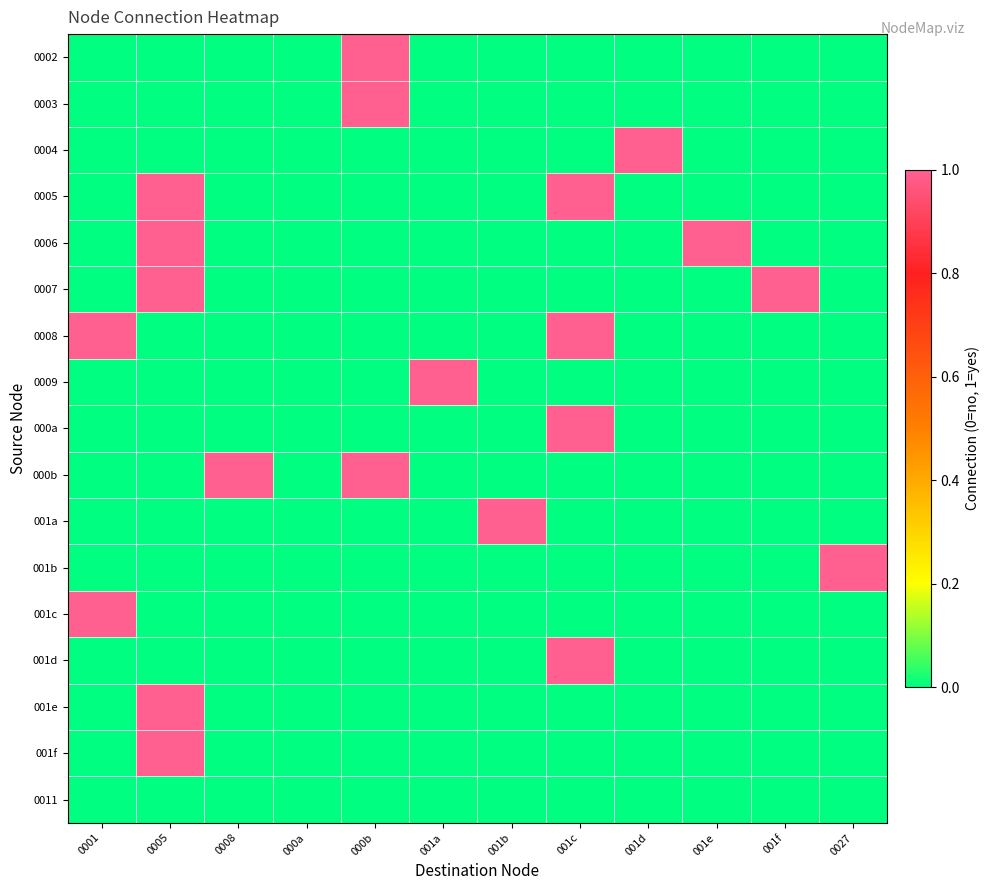

Reading left to right, what are all the values shown in this chart?

0002: 0001=0	0005=0	0008=0	000a=0	000b=1	001a=0	001b=0	001c=0	001d=0	001e=0	001f=0	0027=0
0003: 0001=0	0005=0	0008=0	000a=0	000b=1	001a=0	001b=0	001c=0	001d=0	001e=0	001f=0	0027=0
0004: 0001=0	0005=0	0008=0	000a=0	000b=0	001a=0	001b=0	001c=0	001d=1	001e=0	001f=0	0027=0
0005: 0001=0	0005=1	0008=0	000a=0	000b=0	001a=0	001b=0	001c=1	001d=0	001e=0	001f=0	0027=0
0006: 0001=0	0005=1	0008=0	000a=0	000b=0	001a=0	001b=0	001c=0	001d=0	001e=1	001f=0	0027=0
0007: 0001=0	0005=1	0008=0	000a=0	000b=0	001a=0	001b=0	001c=0	001d=0	001e=0	001f=1	0027=0
0008: 0001=1	0005=0	0008=0	000a=0	000b=0	001a=0	001b=0	001c=1	001d=0	001e=0	001f=0	0027=0
0009: 0001=0	0005=0	0008=0	000a=0	000b=0	001a=1	001b=0	001c=0	001d=0	001e=0	001f=0	0027=0
000a: 0001=0	0005=0	0008=0	000a=0	000b=0	001a=0	001b=0	001c=1	001d=0	001e=0	001f=0	0027=0
000b: 0001=0	0005=0	0008=1	000a=0	000b=1	001a=0	001b=0	001c=0	001d=0	001e=0	001f=0	0027=0
001a: 0001=0	0005=0	0008=0	000a=0	000b=0	001a=0	001b=1	001c=0	001d=0	001e=0	001f=0	0027=0
001b: 0001=0	0005=0	0008=0	000a=0	000b=0	001a=0	001b=0	001c=0	001d=0	001e=0	001f=0	0027=1
001c: 0001=1	0005=0	0008=0	000a=0	000b=0	001a=0	001b=0	001c=0	001d=0	001e=0	001f=0	0027=0
001d: 0001=0	0005=0	0008=0	000a=0	000b=0	001a=0	001b=0	001c=1	001d=0	001e=0	001f=0	0027=0
001e: 0001=0	0005=1	0008=0	000a=0	000b=0	001a=0	001b=0	001c=0	001d=0	001e=0	001f=0	0027=0
001f: 0001=0	0005=1	0008=0	000a=0	000b=0	001a=0	001b=0	001c=0	001d=0	001e=0	001f=0	0027=0
0011: 0001=0	0005=0	0008=0	000a=0	000b=0	001a=0	001b=0	001c=0	001d=0	001e=0	001f=0	0027=0